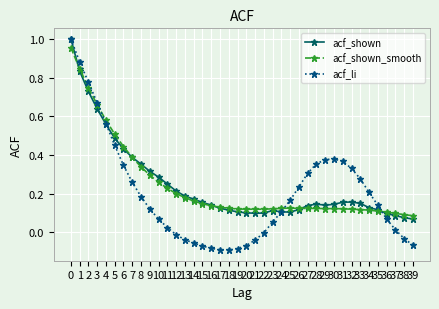

The value of acf_shown at 34 is 0.1. True or false?

True